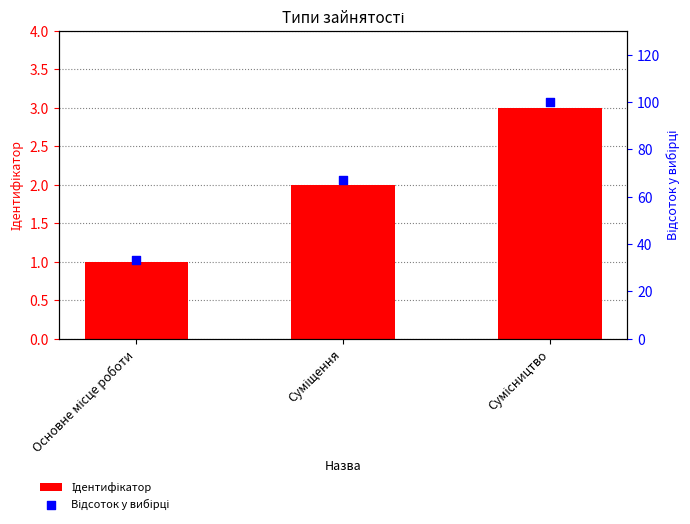

What is the total value across all series at Основне місце роботи?

34